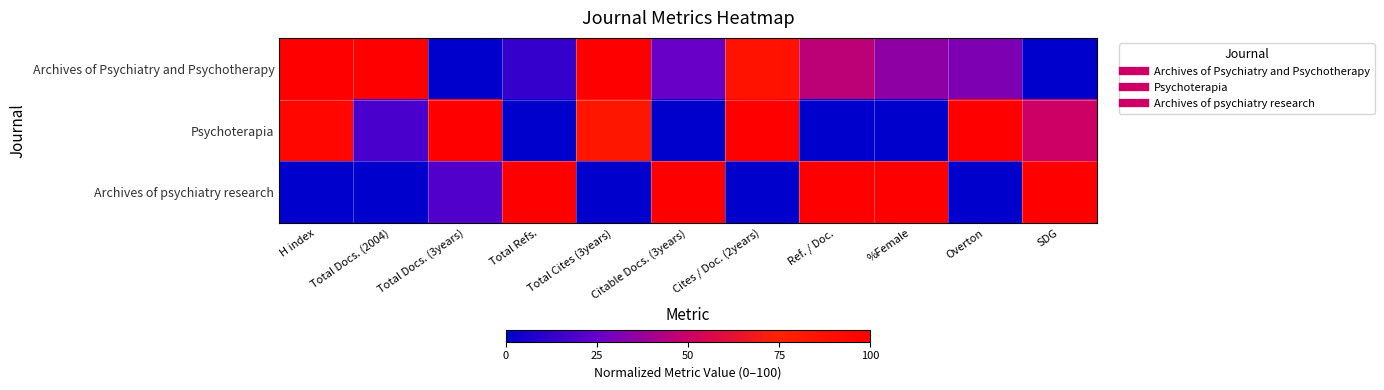

What is the greatest value displayed?

100.0